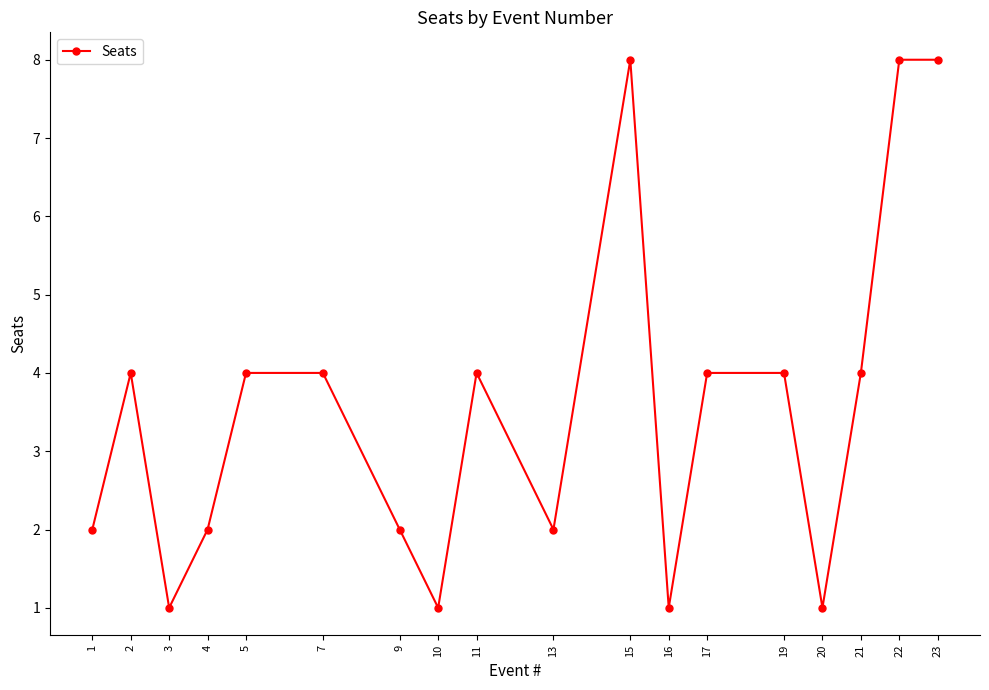

What is the difference between the second highest and minimum values?

7